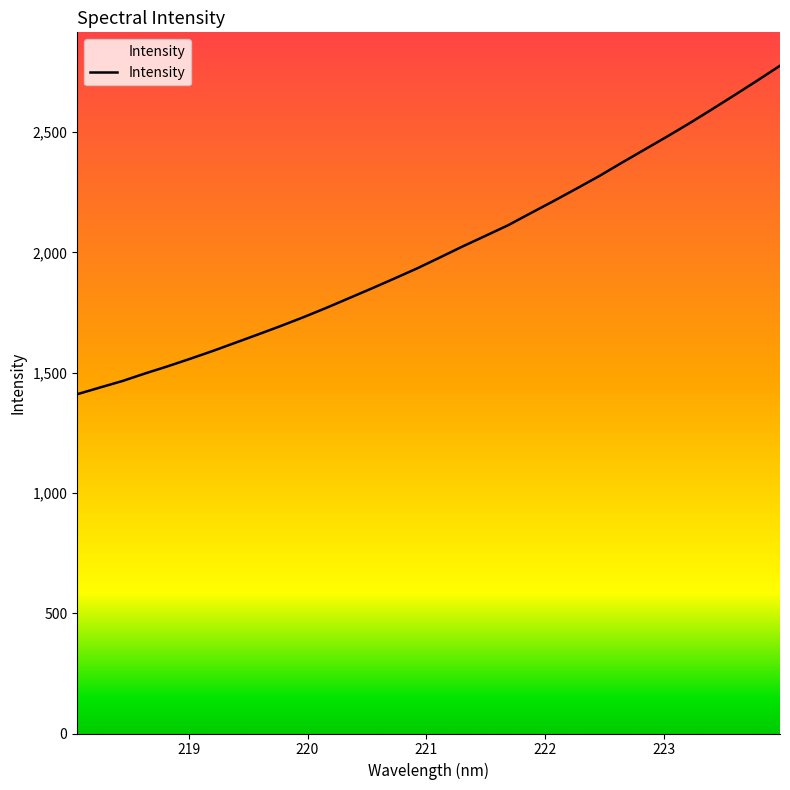

What is the maximum value shown in the chart?

2775.9